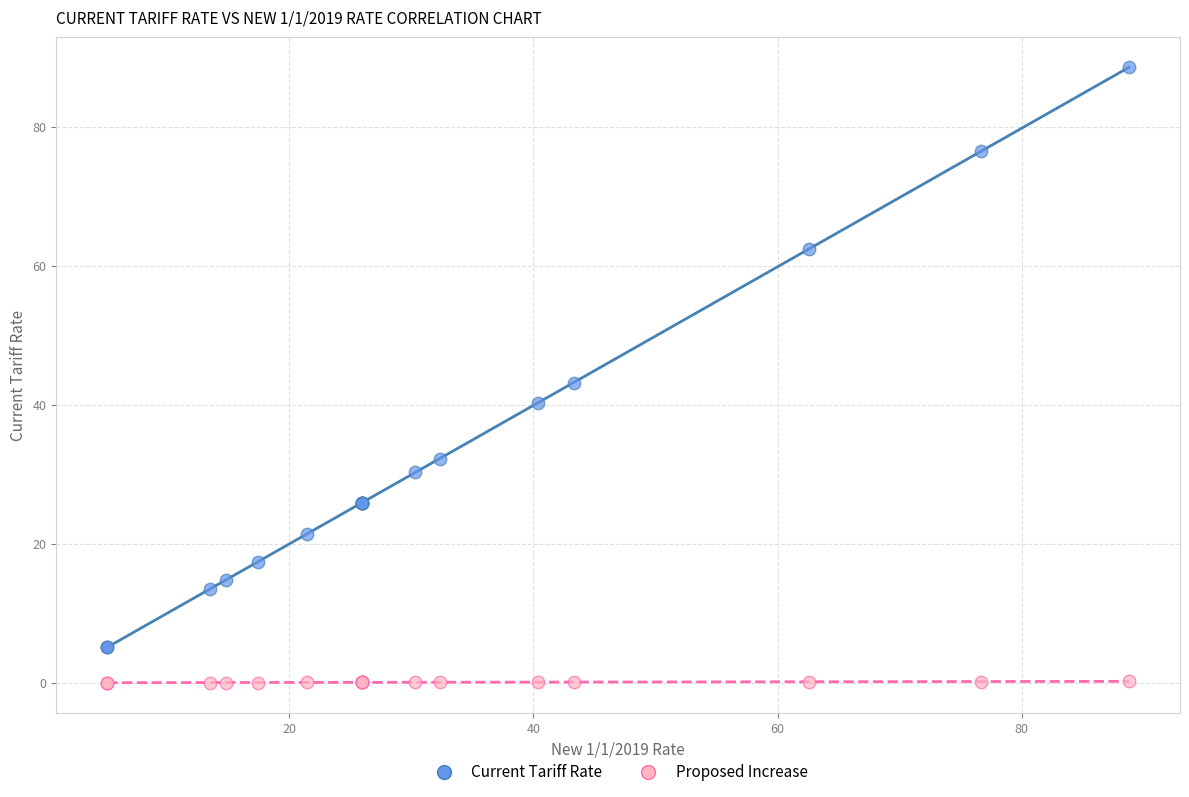

In the Current Tariff Rate series, what Y value is closest to 46?

43.2